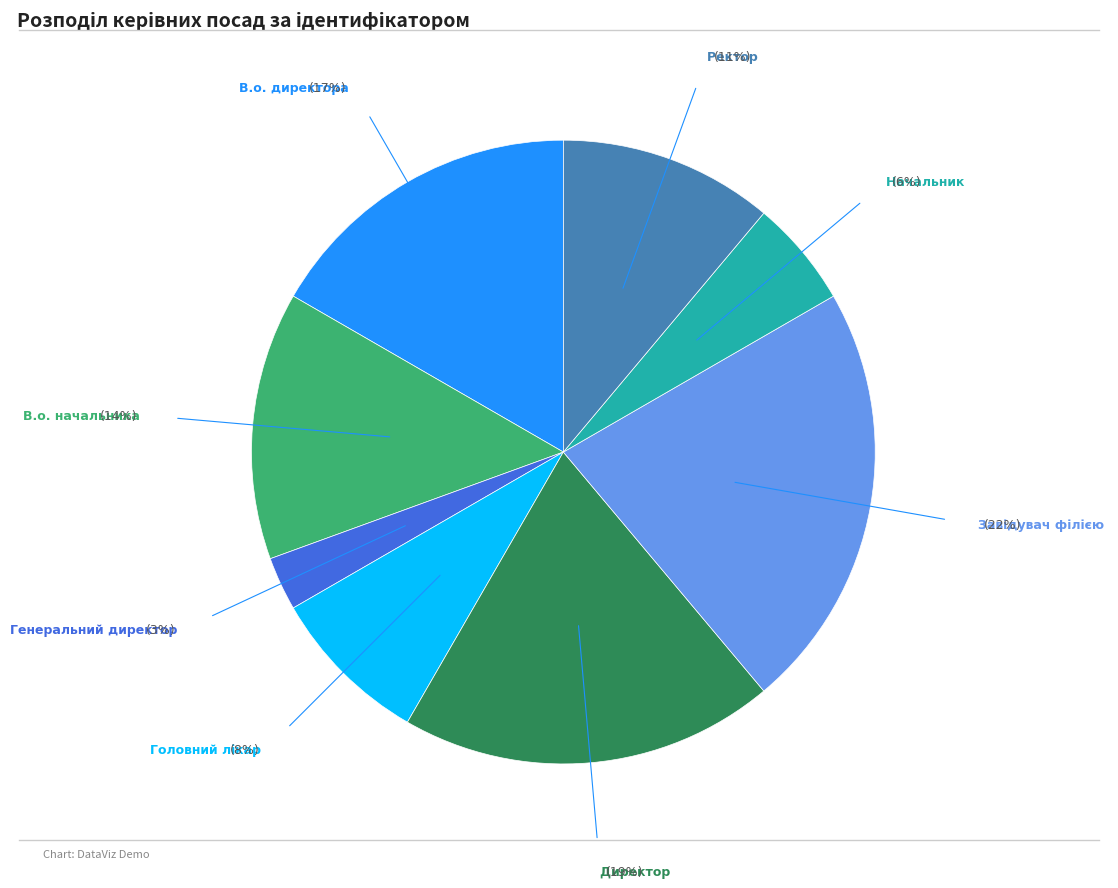

Does any single category account for the majority?

No